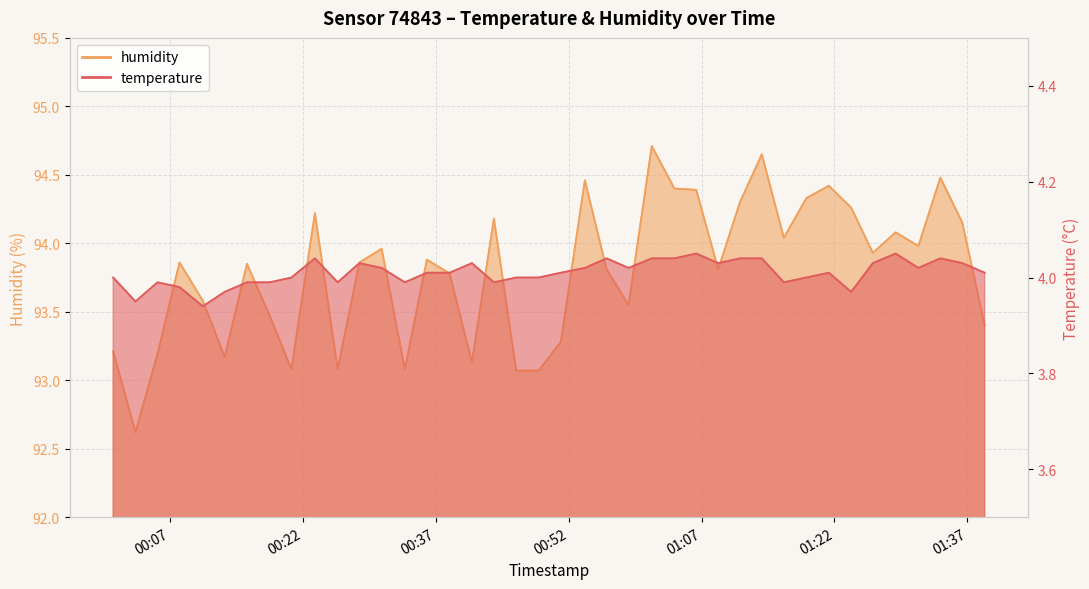

Between 2023-10-19T00:28:23 and 2023-10-19T01:23:53, which series saw the biggest shift?

humidity